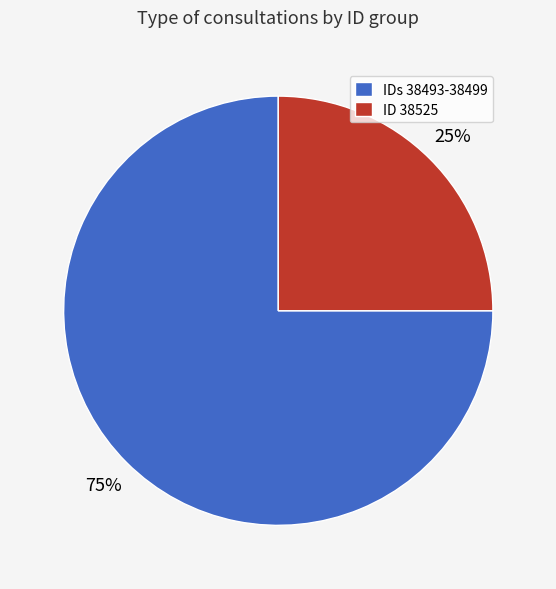

How many segments does this pie chart have?

2